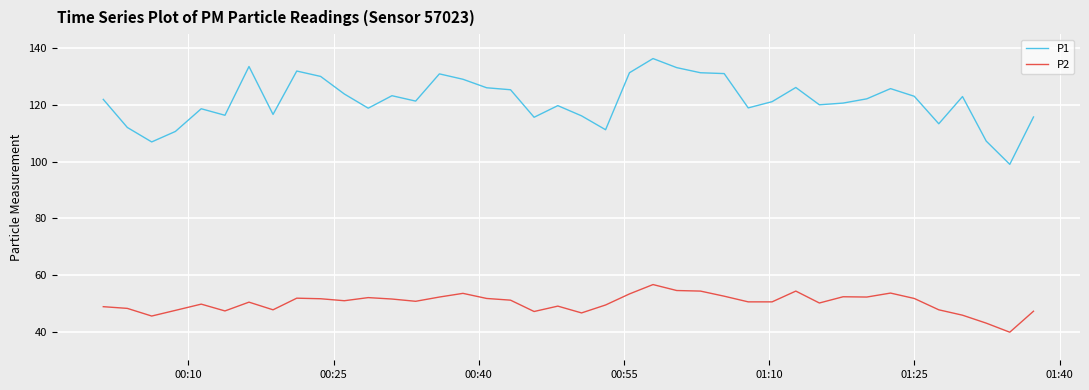

What is the minimum value for P2?

39.9